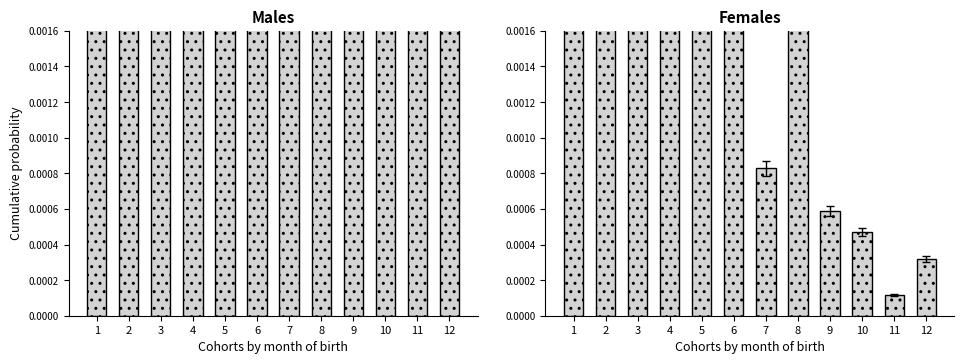

How many data points does each series have?

12